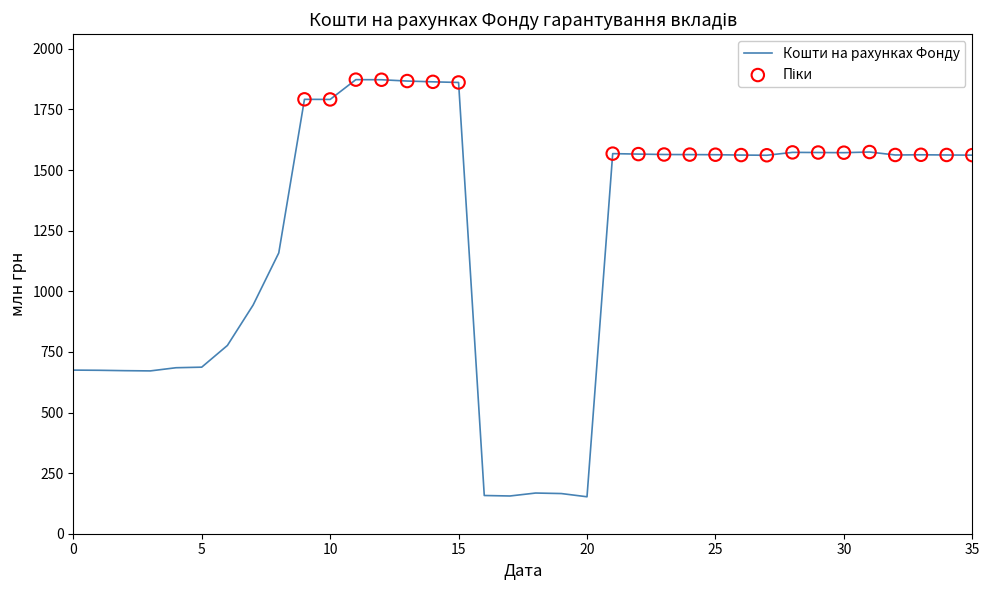

What is the difference between the maximum and minimum values?

1720.7